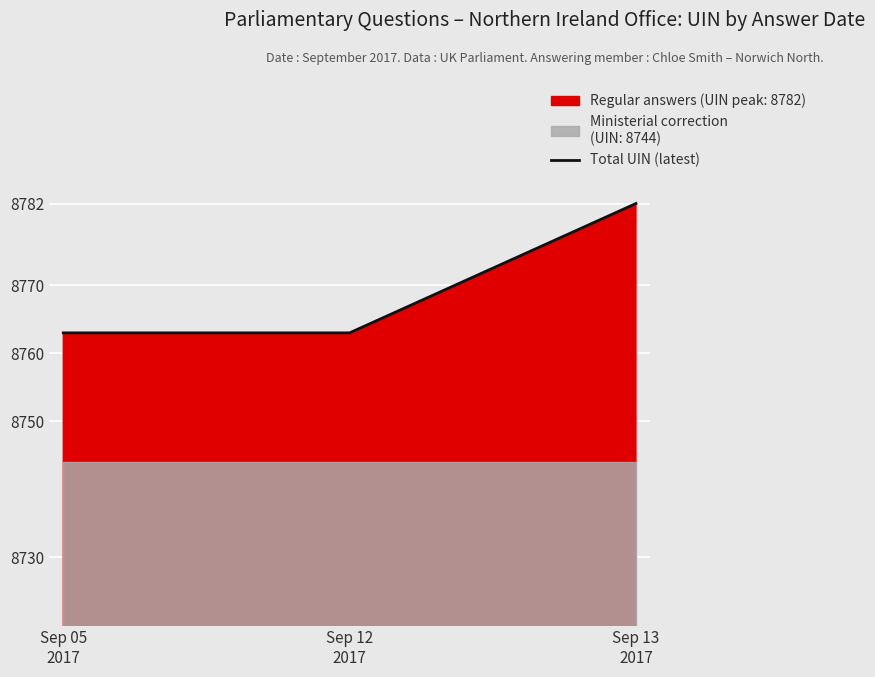

What is the ratio of the value at Sep 05
2017 to the value at Sep 12
2017?

1.0